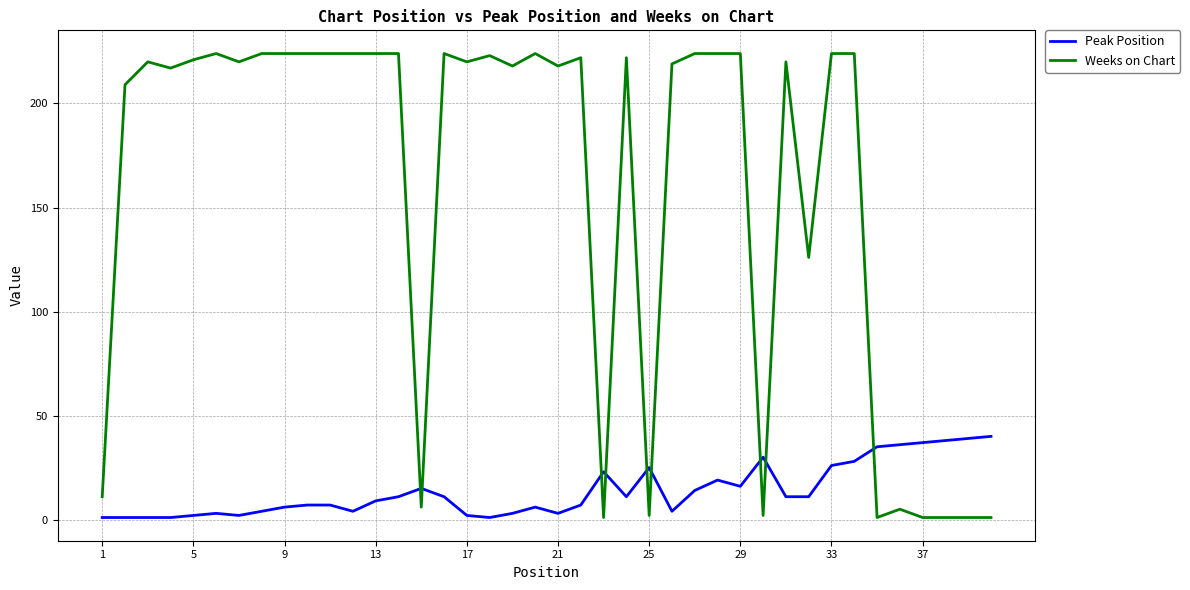

What is the difference between the maximum and minimum values in the Peak Position series?

39